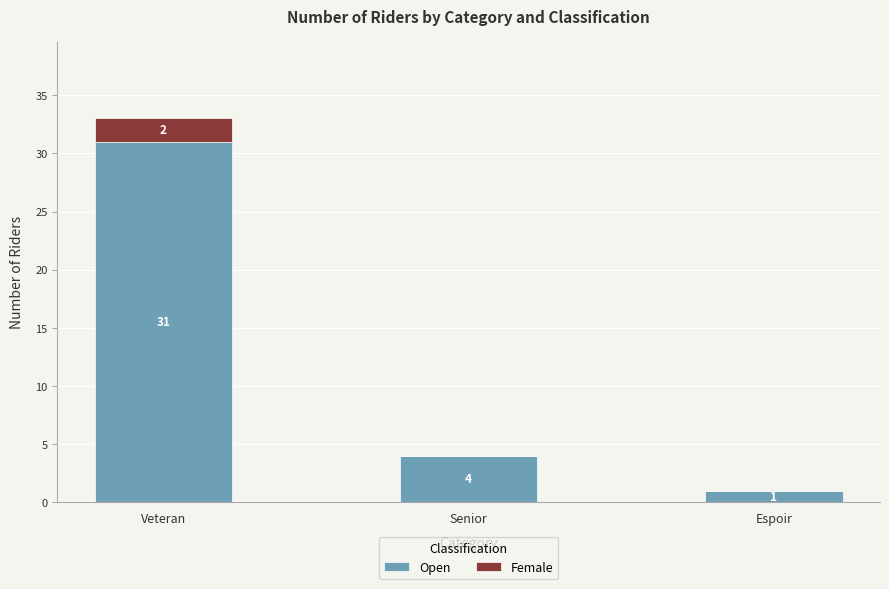

What is the maximum value for Open?

31